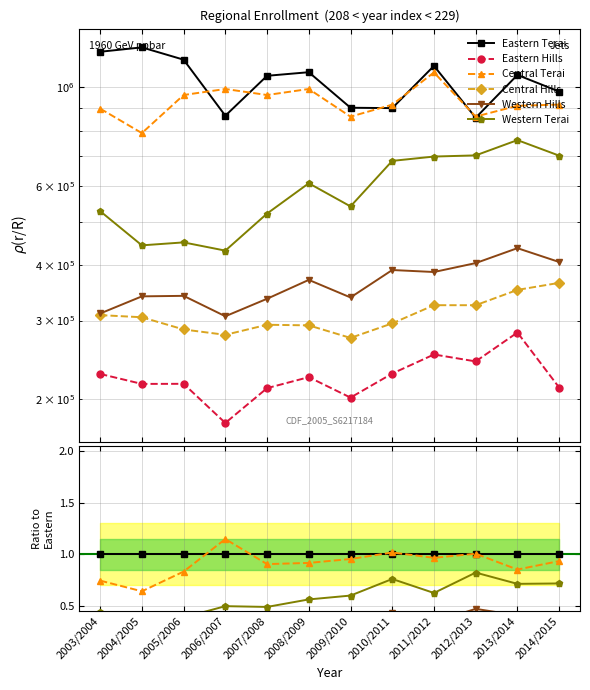

True or false: Western Hills and Western Terai cross at least once.

False